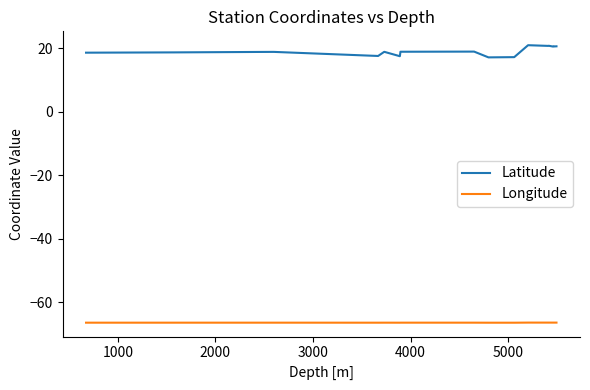

What is the difference between the maximum and minimum values in the Latitude series?

3.8